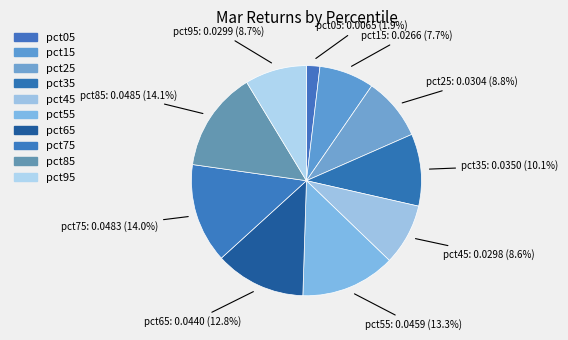

How many slices are in this pie chart?

10